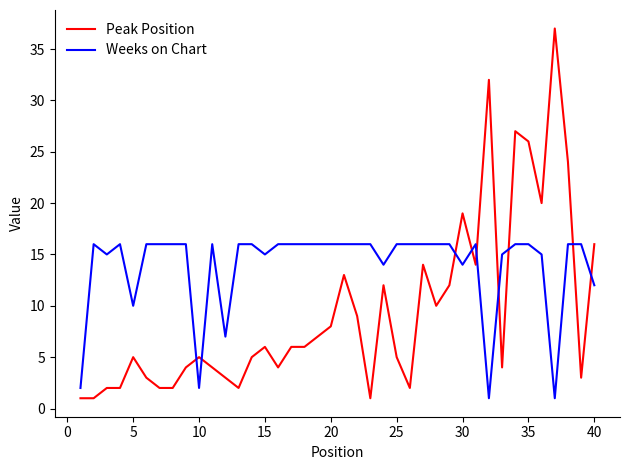

Which series has the largest total across all categories?

Weeks on Chart